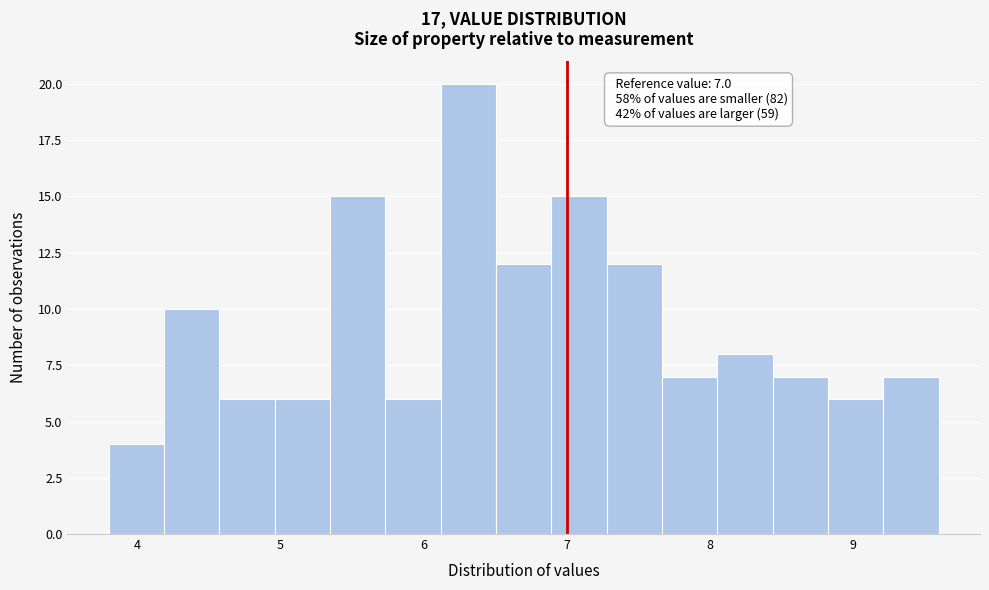

Read against the x-axis, roughly where is the centre of the tallest bar?

6.3